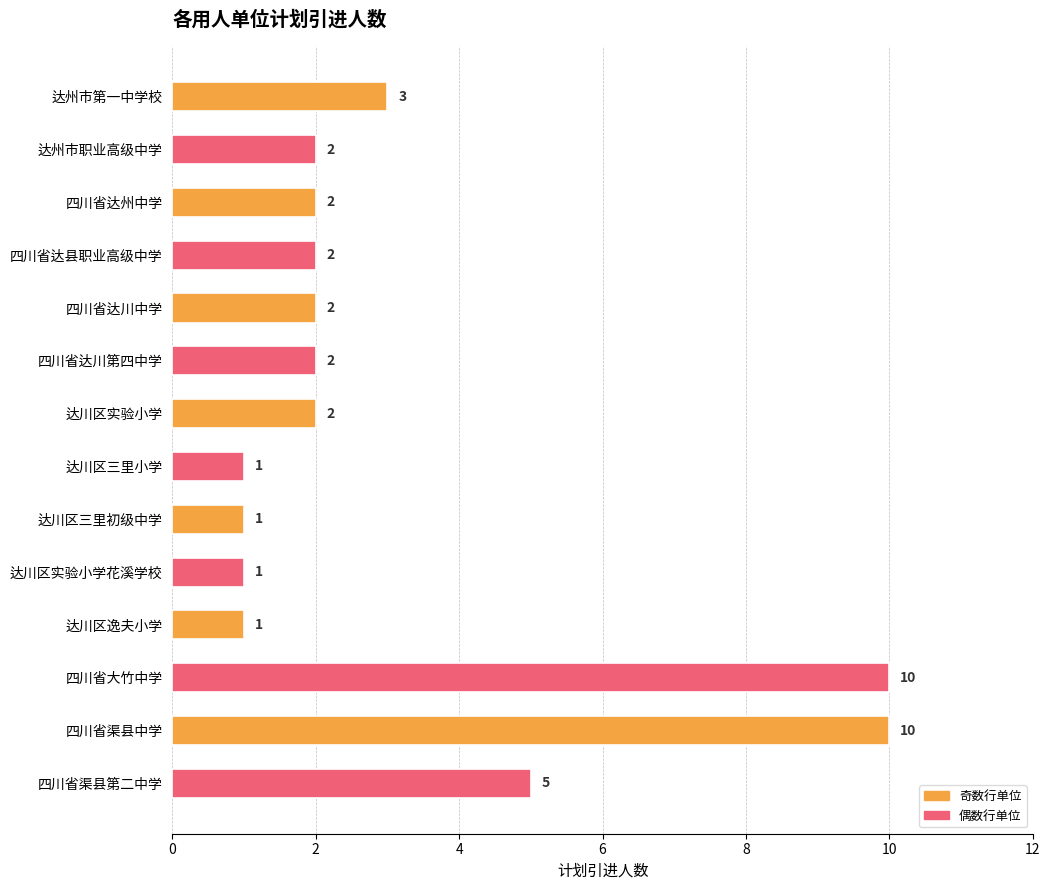

How many data points does each series have?

14